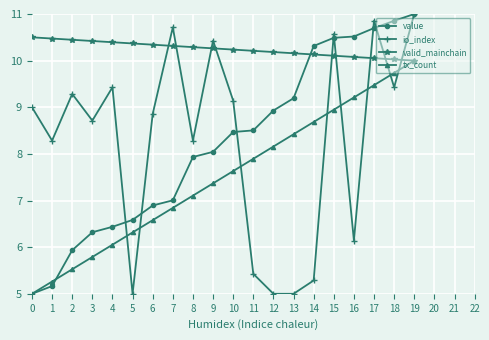

What is the difference between the highest and lowest values at 5?

5.4